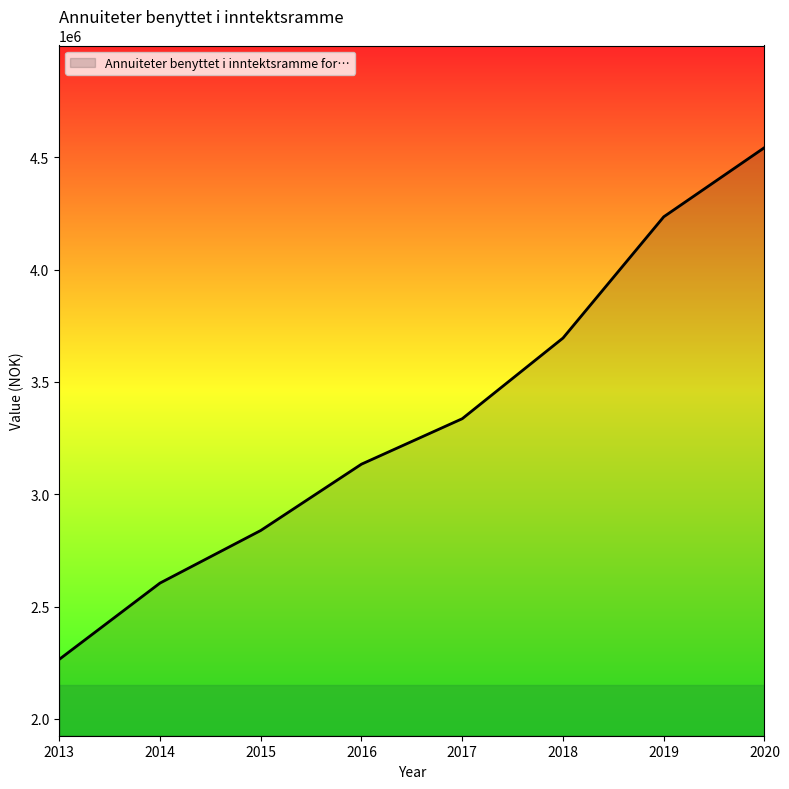

True or false: there are more than 0 points higher than both neighbors.

False